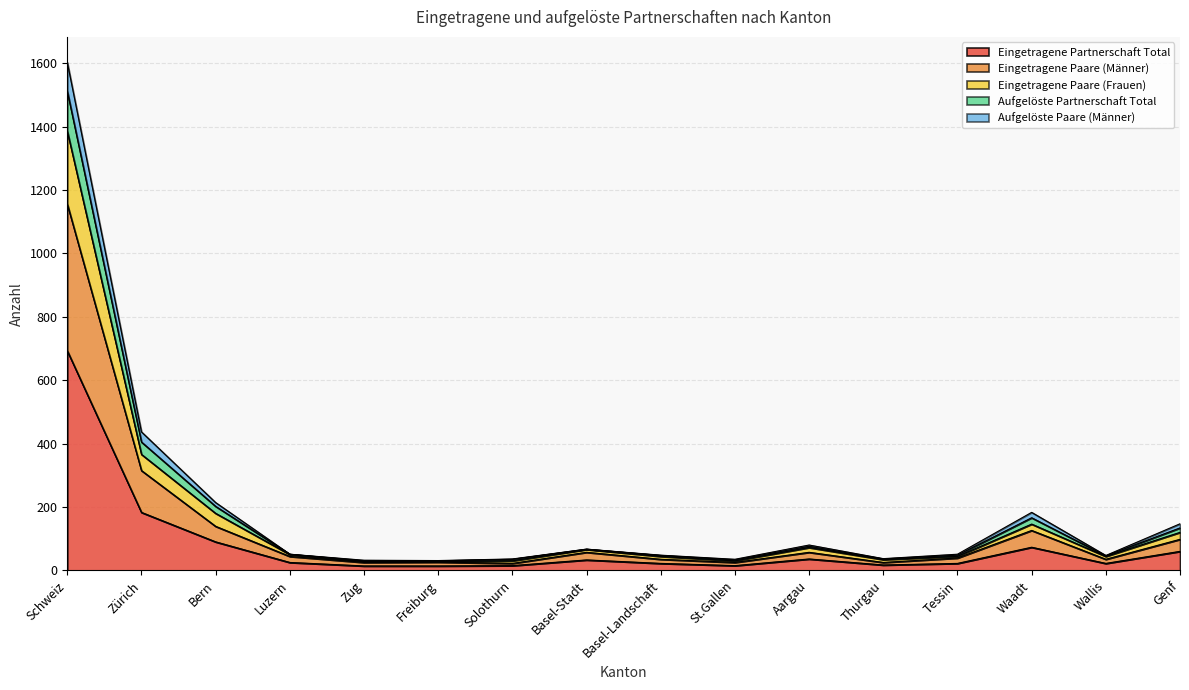

Reading right to left, extract all data points from this chart.

Eingetragene Partnerschaft Total: Genf=60	Wallis=22	Waadt=73	Tessin=22	Thurgau=17	Aargau=36	St.Gallen=15	Basel-Landschaft=22	Basel-Stadt=33	Solothurn=15	Freiburg=14	Zug=14	Luzern=25	Bern=90	Zürich=183	Schweiz=693
Eingetragene Paare (Männer): Genf=98	Wallis=35	Waadt=126	Tessin=39	Thurgau=25	Aargau=57	St.Gallen=25	Basel-Landschaft=35	Basel-Stadt=57	Solothurn=22	Freiburg=26	Zug=25	Luzern=44	Bern=139	Zürich=315	Schweiz=1156
Eingetragene Paare (Frauen): Genf=120	Wallis=44	Waadt=146	Tessin=44	Thurgau=34	Aargau=72	St.Gallen=30	Basel-Landschaft=44	Basel-Stadt=66	Solothurn=30	Freiburg=28	Zug=28	Luzern=50	Bern=180	Zürich=366	Schweiz=1386
Aufgelöste Partnerschaft Total: Genf=147	Wallis=47	Waadt=183	Tessin=51	Thurgau=37	Aargau=80	St.Gallen=35	Basel-Landschaft=48	Basel-Stadt=67	Solothurn=36	Freiburg=31	Zug=32	Luzern=51	Bern=214	Zürich=437	Schweiz=1603
Aufgelöste Paare (Männer): Genf=134	Wallis=46	Waadt=166	Tessin=48	Thurgau=36	Aargau=76	St.Gallen=33	Basel-Landschaft=47	Basel-Stadt=67	Solothurn=35	Freiburg=30	Zug=30	Luzern=51	Bern=202	Zürich=405	Schweiz=1512